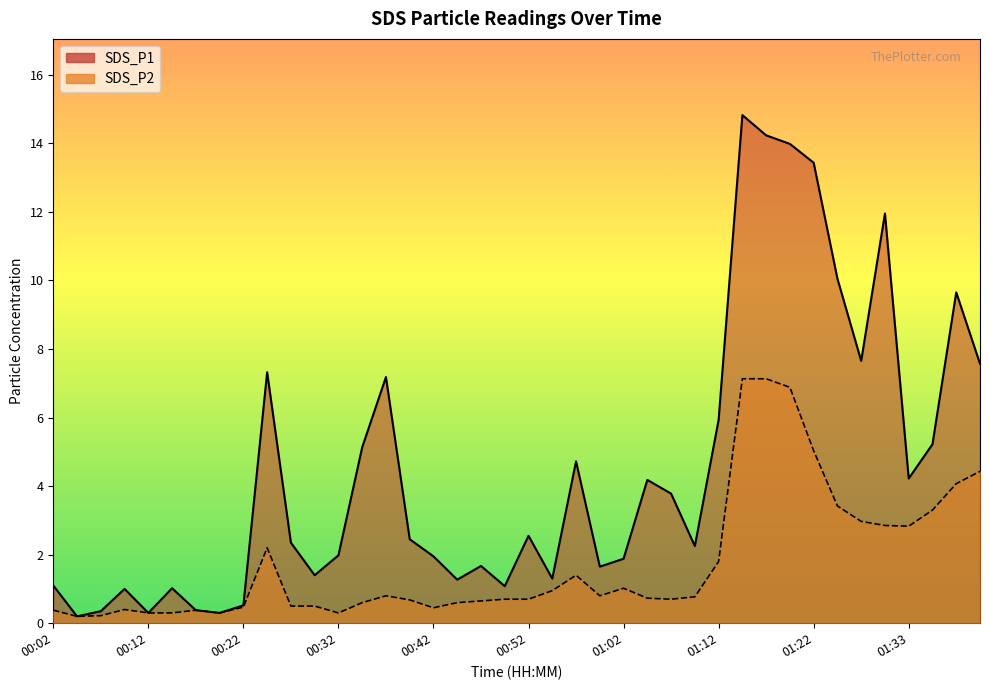

True or false: SDS_P2 has a value of 0.8 at 00:37.

True